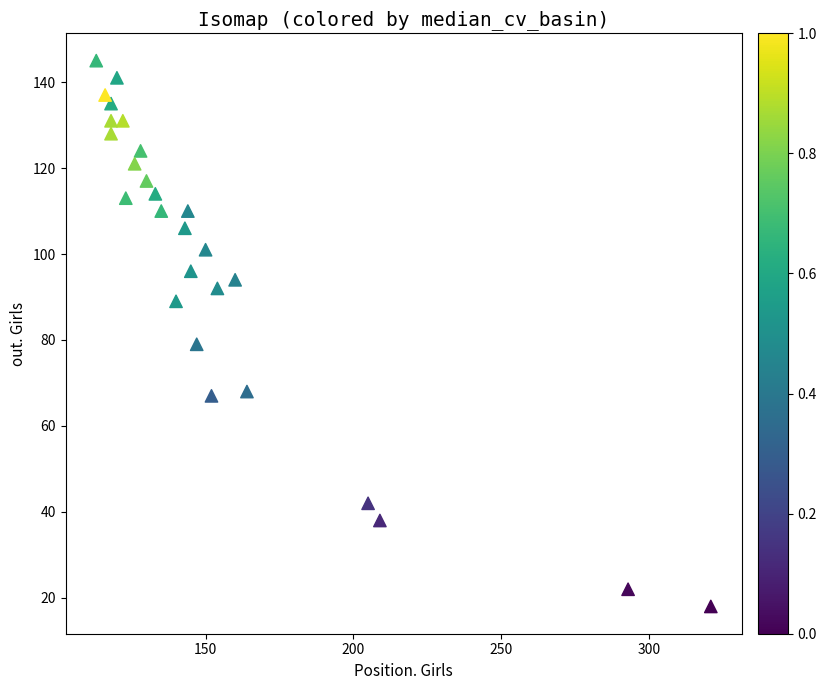

What Y value in the scatter plot is closest to 81?

79